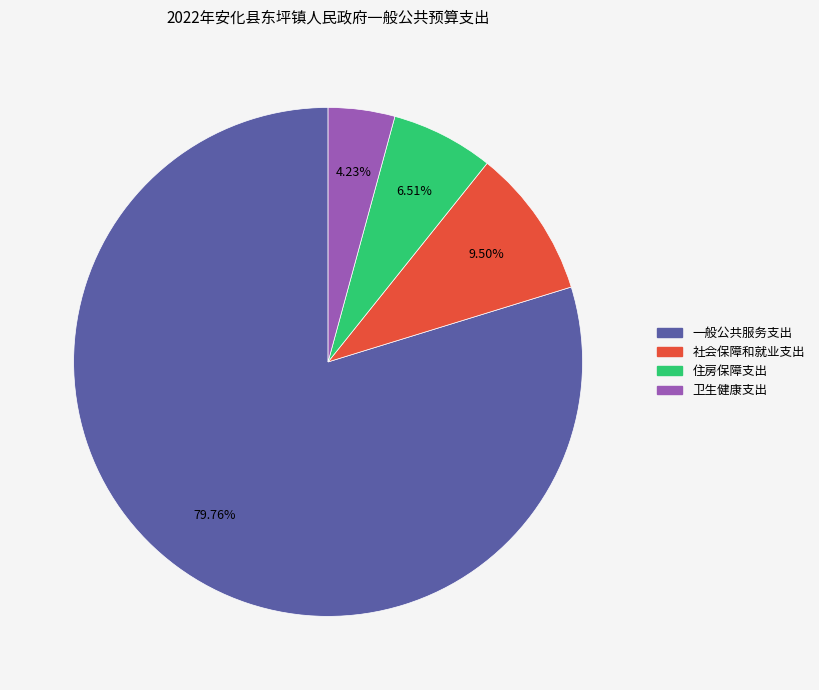

Which slice is the smallest?

卫生健康支出